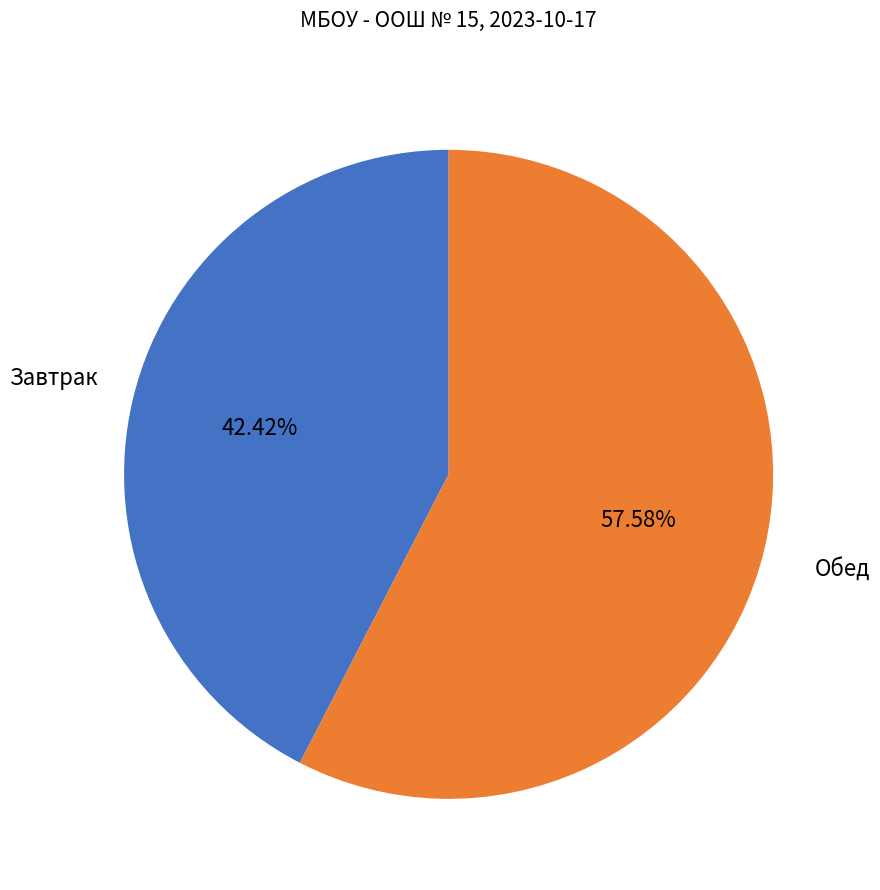

Is there a majority slice in this chart?

Yes